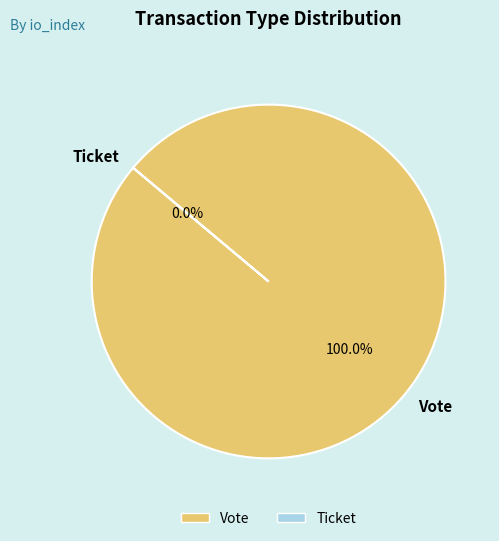

True or false: Vote accounts for 99% of the total.

False